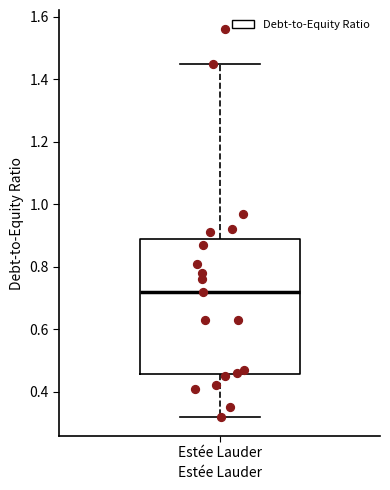

Transcribe this box plot: give where the median line is, the range the box spans, and where the two whiskers end, as read against the y-axis. The values are not printed on the chart, so give them approximately, as read against the axis.

median 0.72, box 0.46 to 0.90, whiskers 0.32 to 1.46